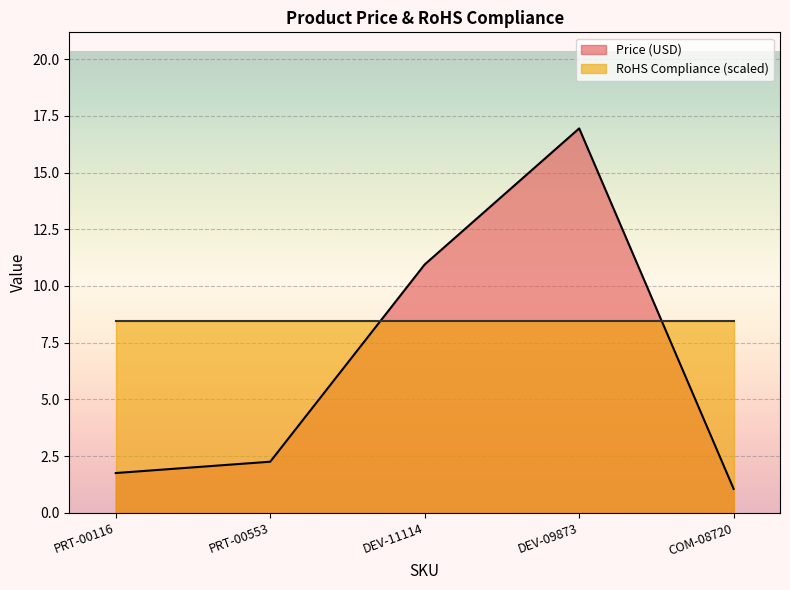

What is the greatest value displayed?

16.9